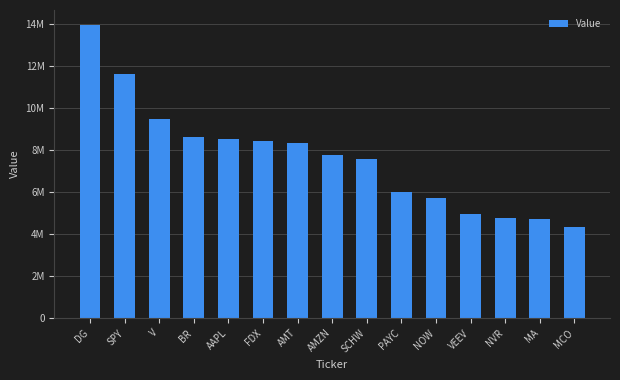

Does the chart contain any negative values?

No